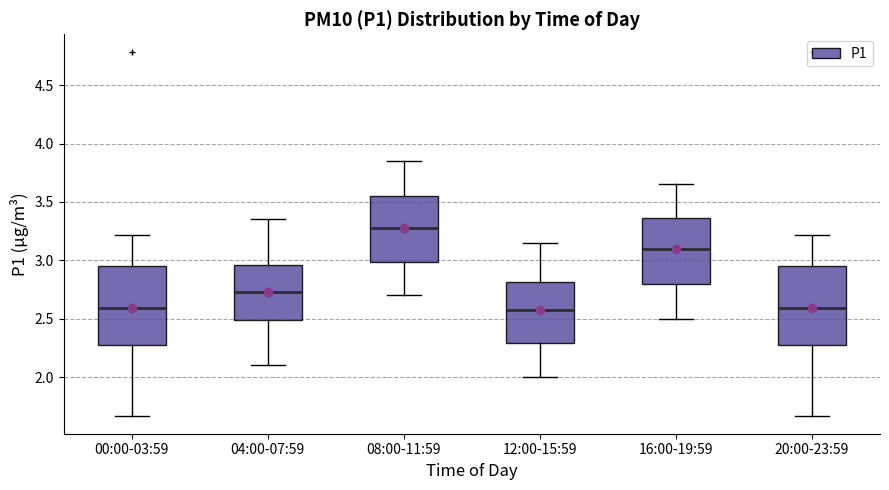

Where does the lower whisker of the box for 12:00-15:59 end on the y-axis? The values are not printed on the chart, so give them approximately, as read against the axis.

2.00